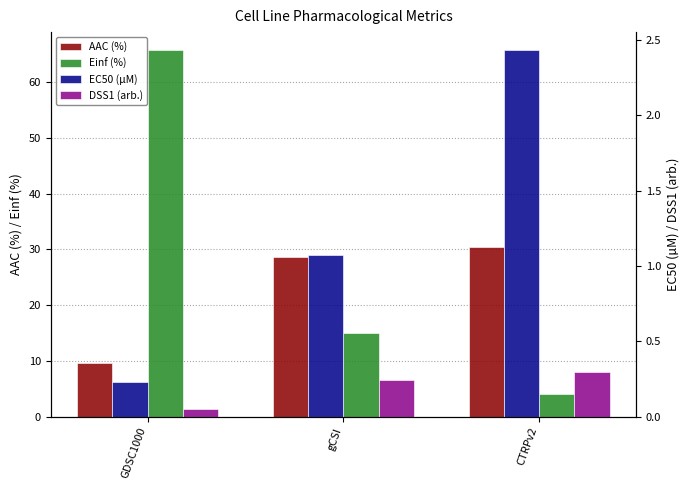

Between GDSC1000 and gCSI, which is larger?

gCSI